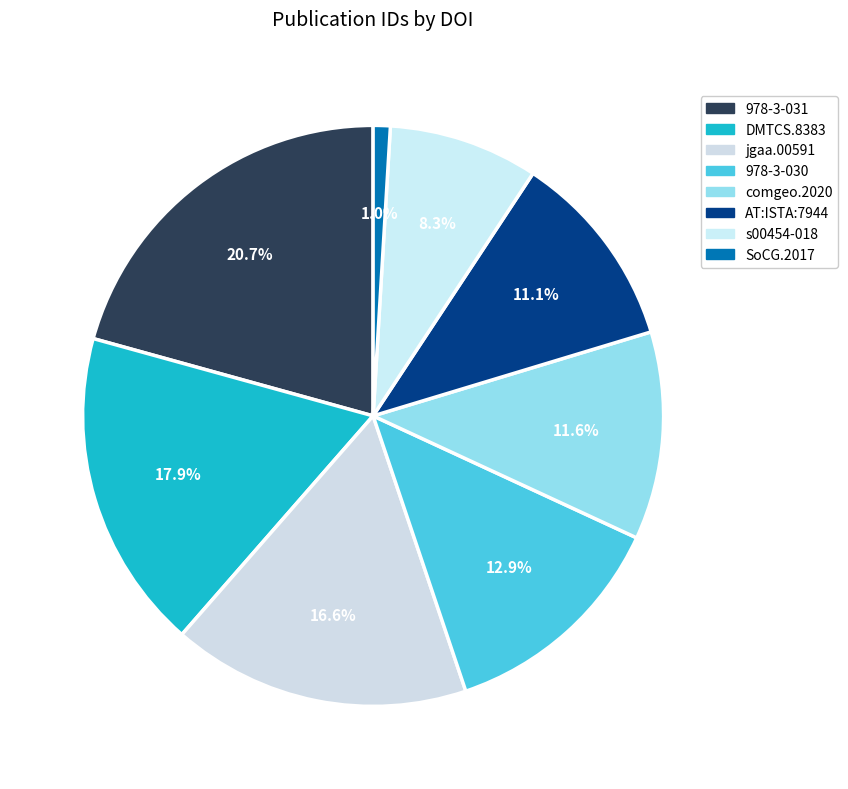

How many segments does this pie chart have?

8